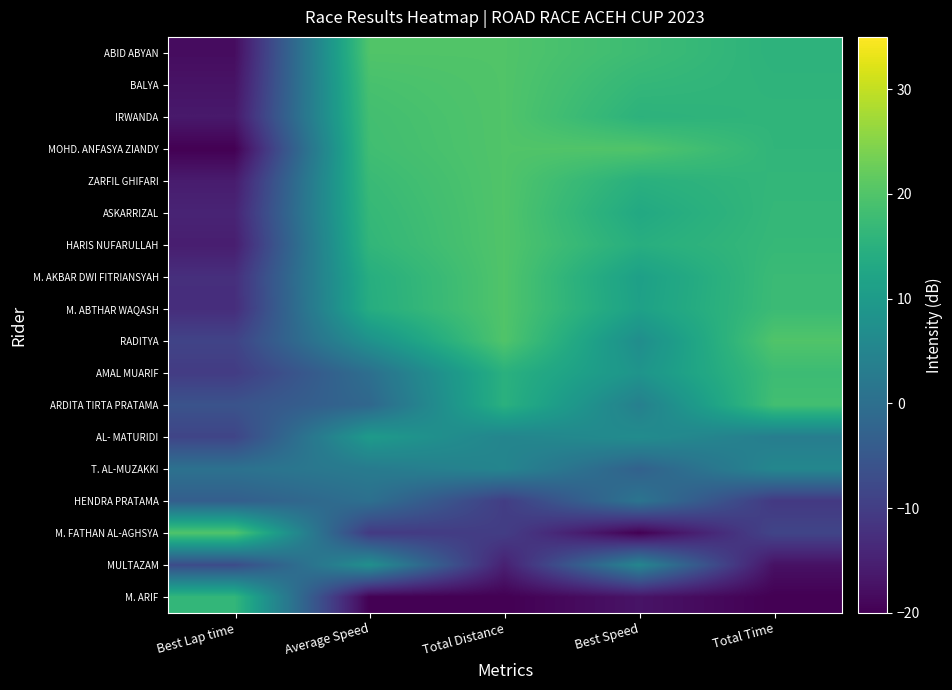

Which has a higher value, Average Speed or Total Time?

Average Speed